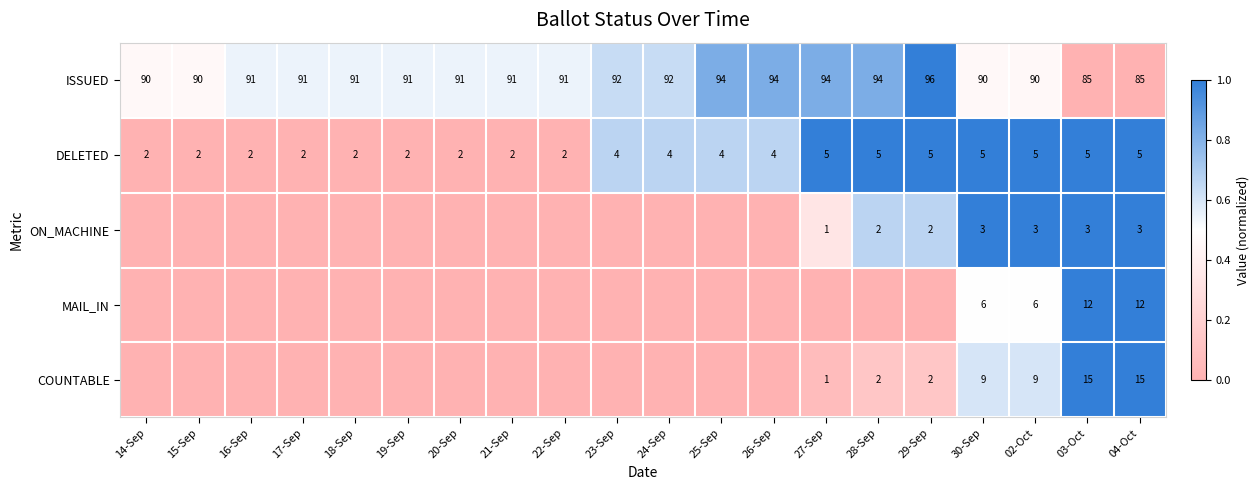

Rank the series at 04-Oct from lowest to highest value.

ON_MACHINE, DELETED, MAIL_IN, COUNTABLE, ISSUED